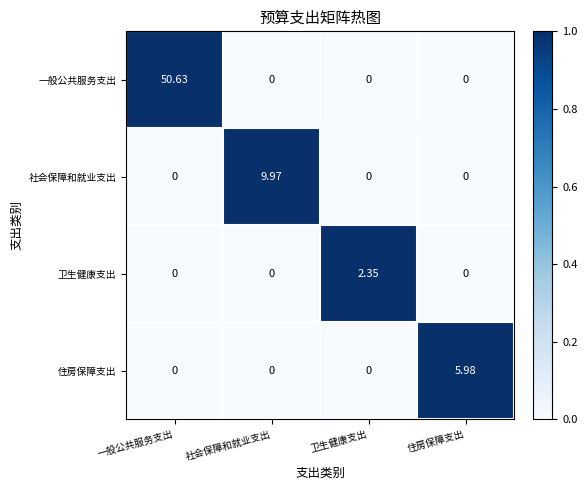

At which category is the sum across all series the highest?

一般公共服务支出